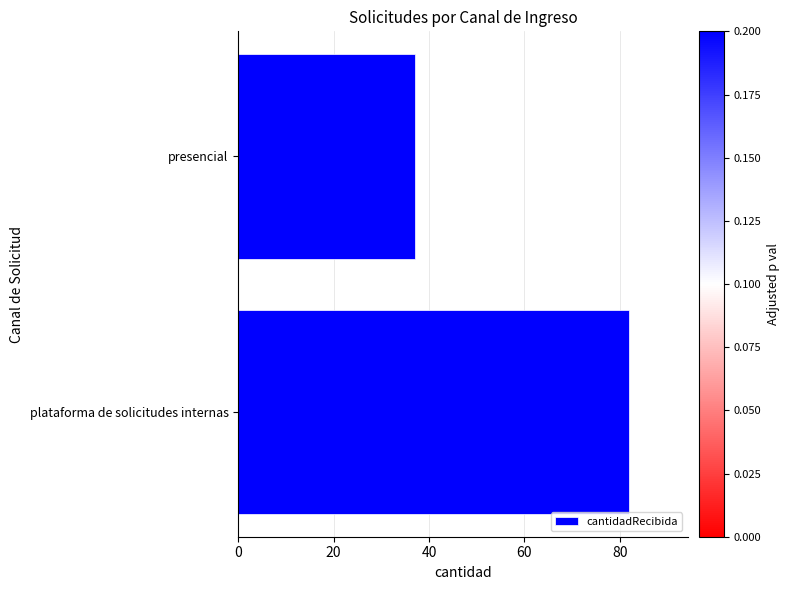

What is the greatest value displayed?

82